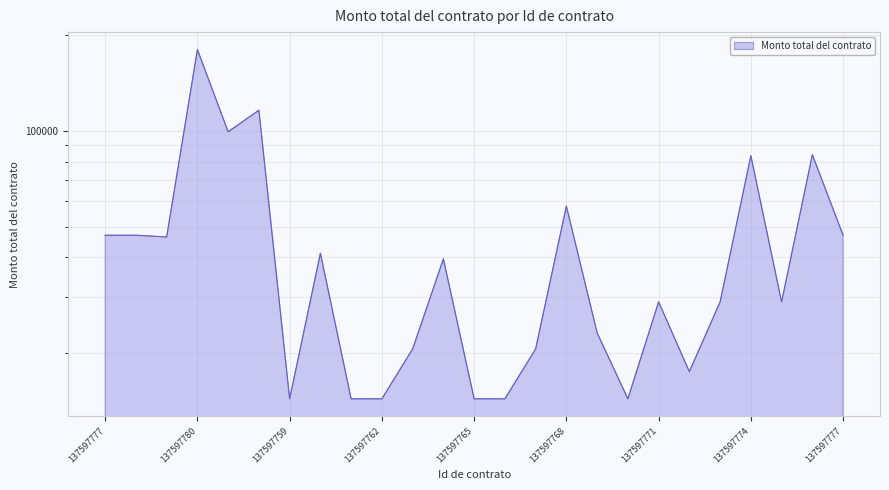

Reading right to left, transcribe all the data shown in this chart.

46980.0	84104.6	29000.0	83492.2	29000.0	17512.5	29000.0	14384.0	23200.0	58000.0	20636.4	14384.0	14384.0	39597.8	20636.4	14384.0	14384.0	41249.6	14384.0	116092.0	99290.0	180000.0	46400.0	46980.0	46980.0